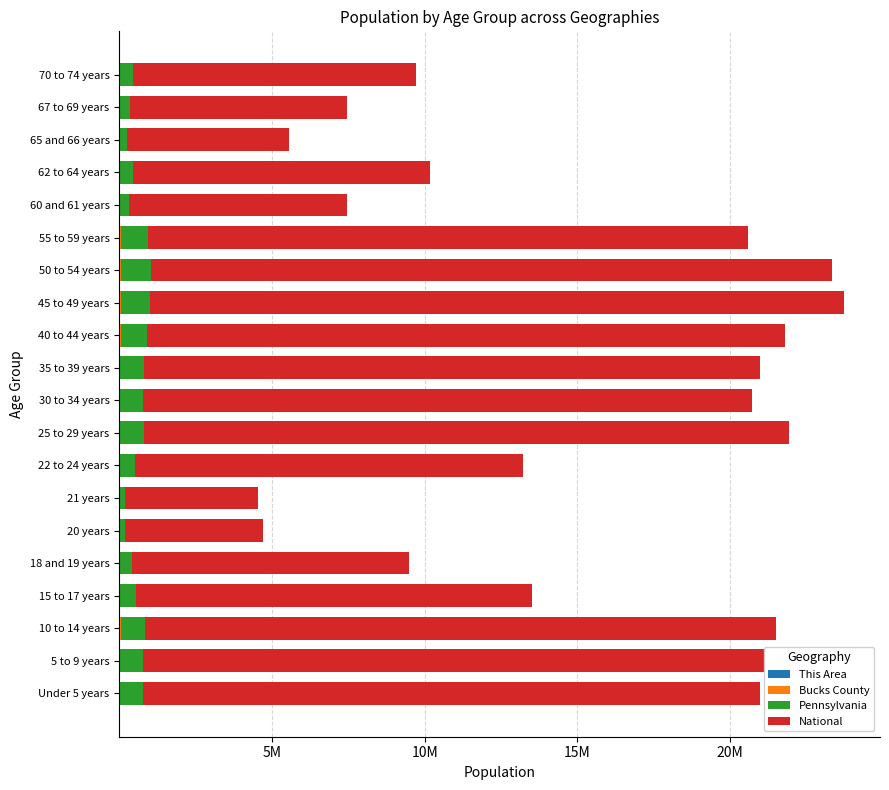

At which category is the sum across all series the highest?

45 to 49 years